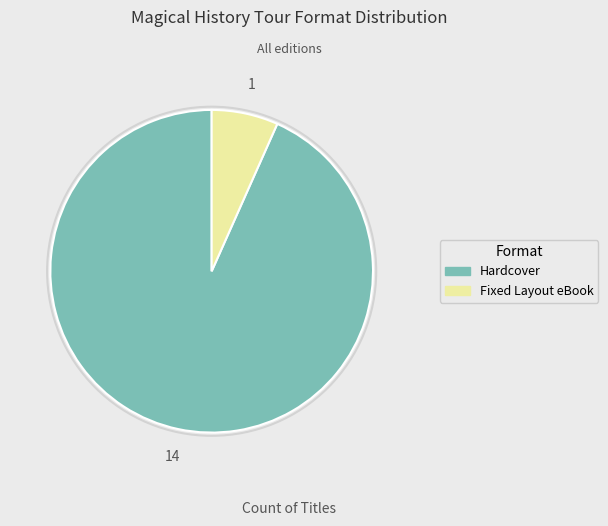

Which category has the biggest portion of the pie?

Hardcover